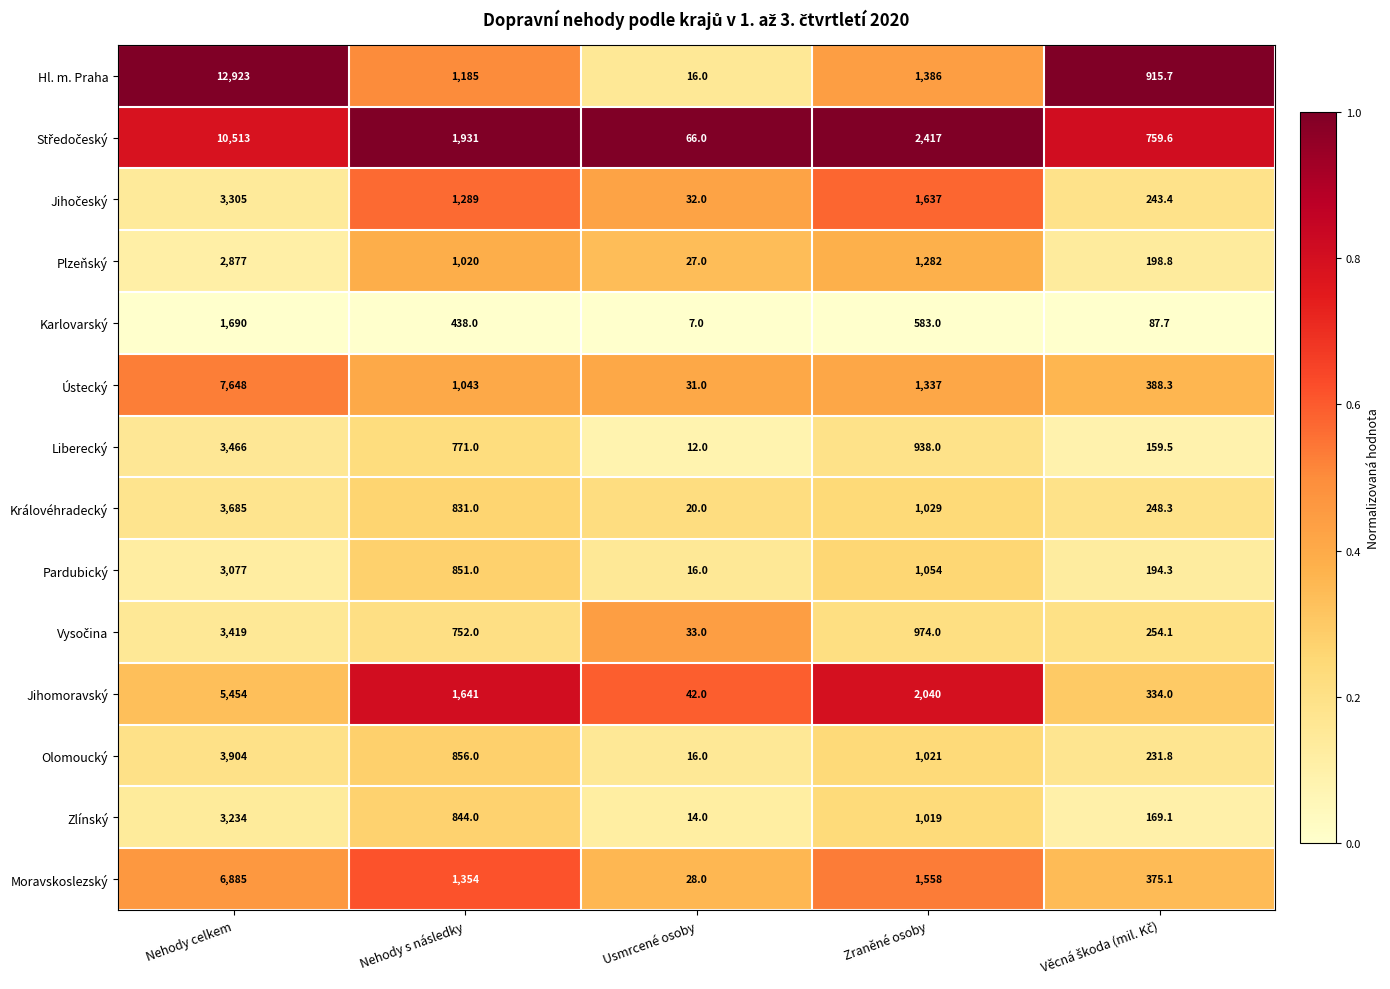

Which series has the largest total across all categories?

Hl. m. Praha